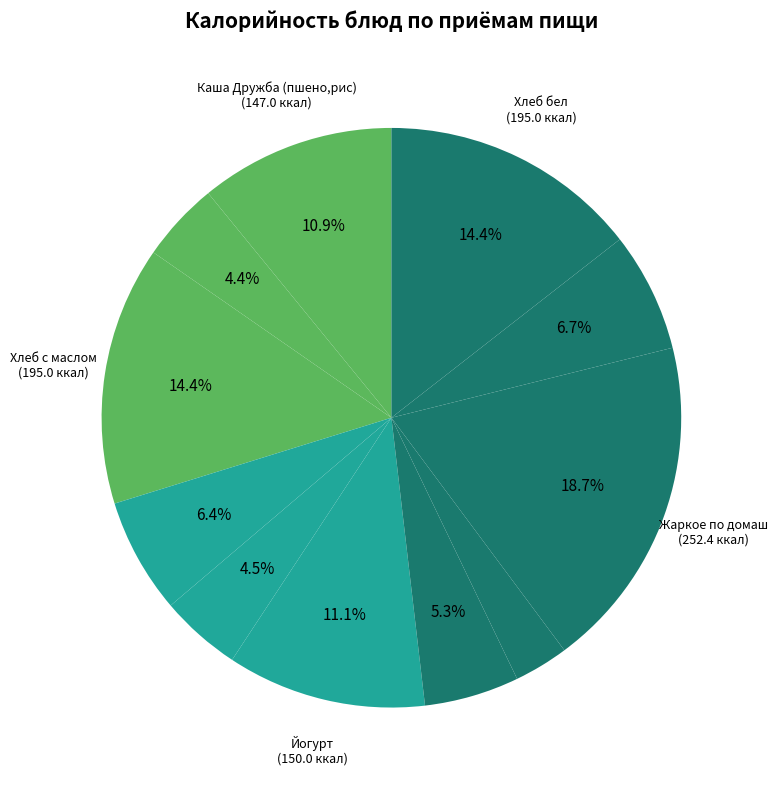

How many segments does this pie chart have?

11